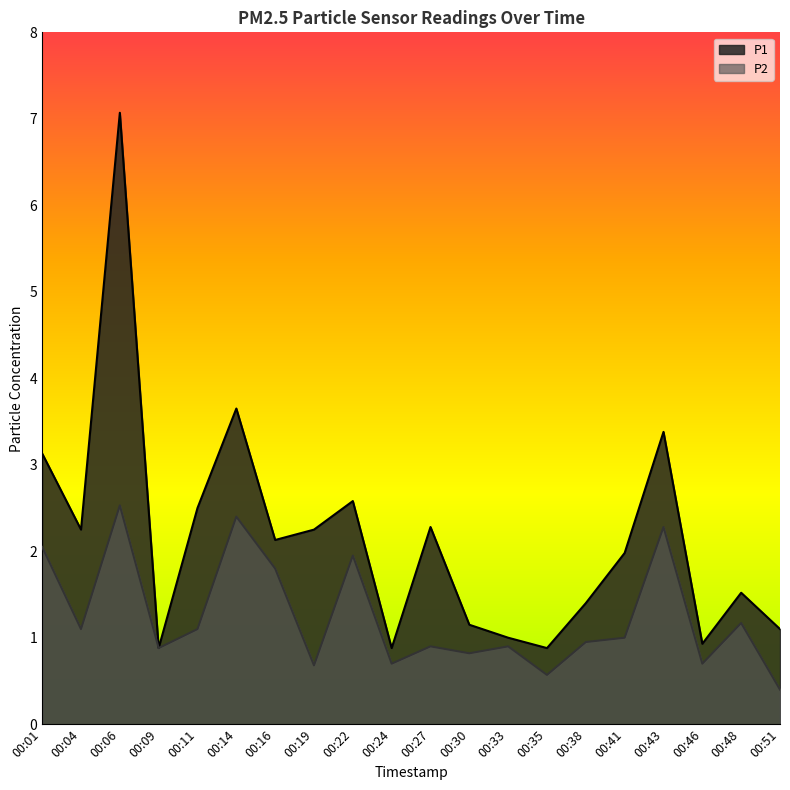

Where is the first local maximum for P1?

00:06